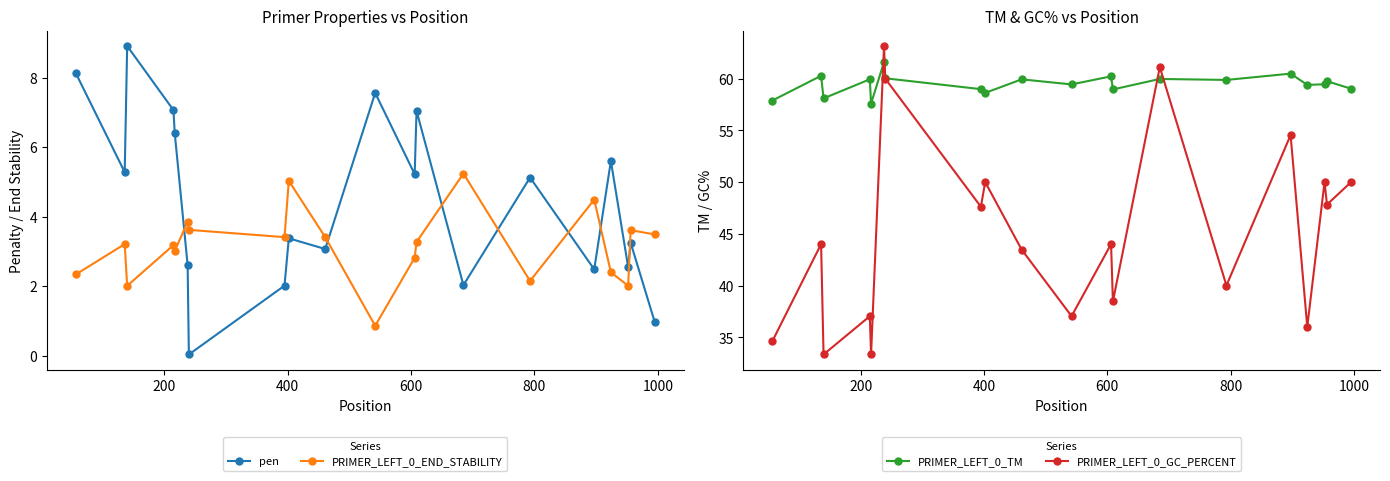

Rank the series by their maximum value, from lowest to highest.

PRIMER_LEFT_0_END_STABILITY, pen, PRIMER_LEFT_0_TM, PRIMER_LEFT_0_GC_PERCENT